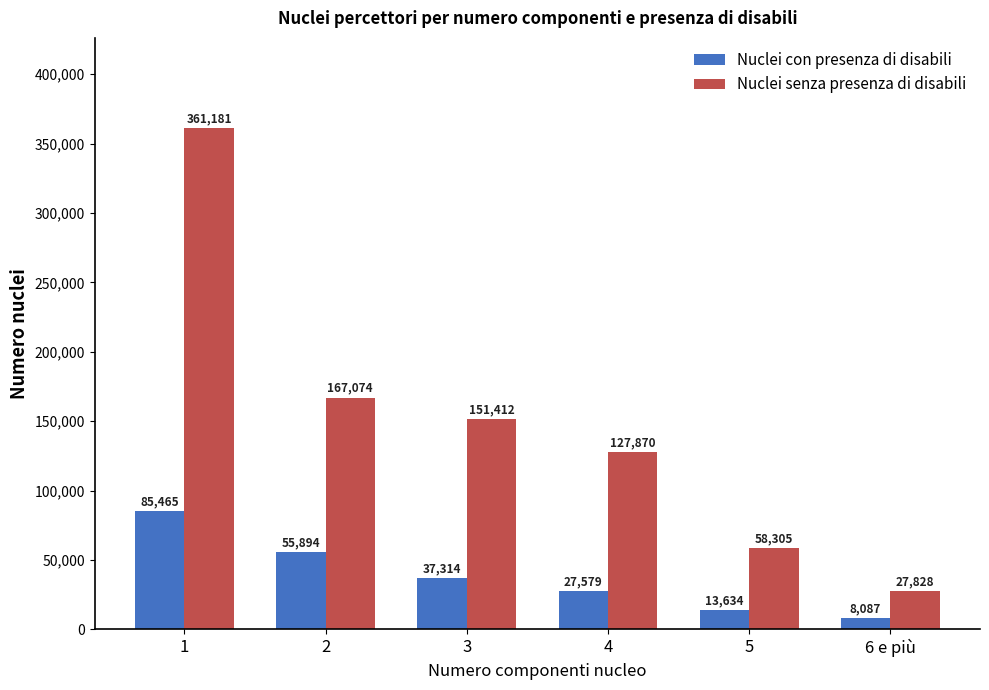

Reading right to left, extract all data points from this chart.

Nuclei con presenza di disabili: 8087	13634	27579	37314	55894	85465
Nuclei senza presenza di disabili: 27828	58305	127870	151412	167074	361181